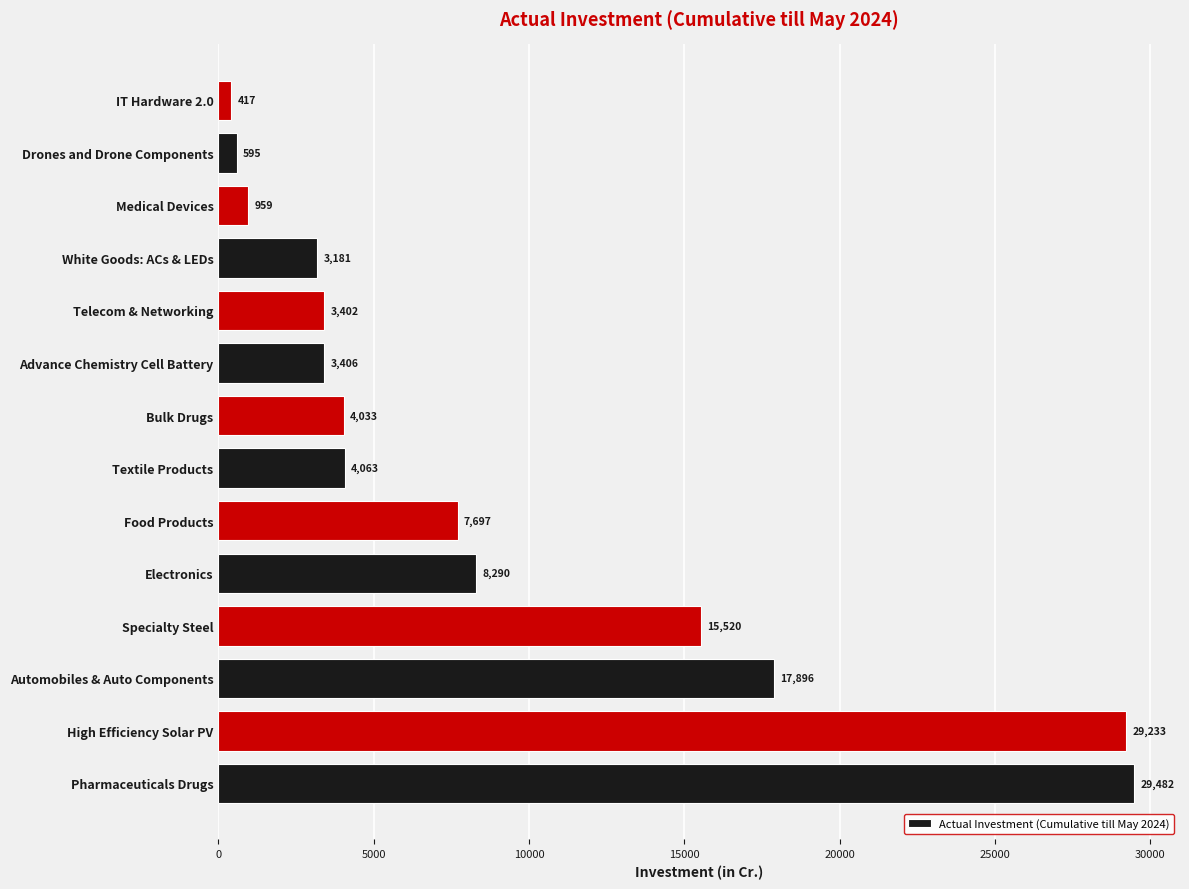

Rank the categories by value from lowest to highest.

IT Hardware 2.0, Drones and Drone Components, Medical Devices, White Goods: ACs & LEDs, Telecom & Networking, Advance Chemistry Cell Battery, Bulk Drugs, Textile Products, Food Products, Electronics, Specialty Steel, Automobiles & Auto Components, High Efficiency Solar PV, Pharmaceuticals Drugs